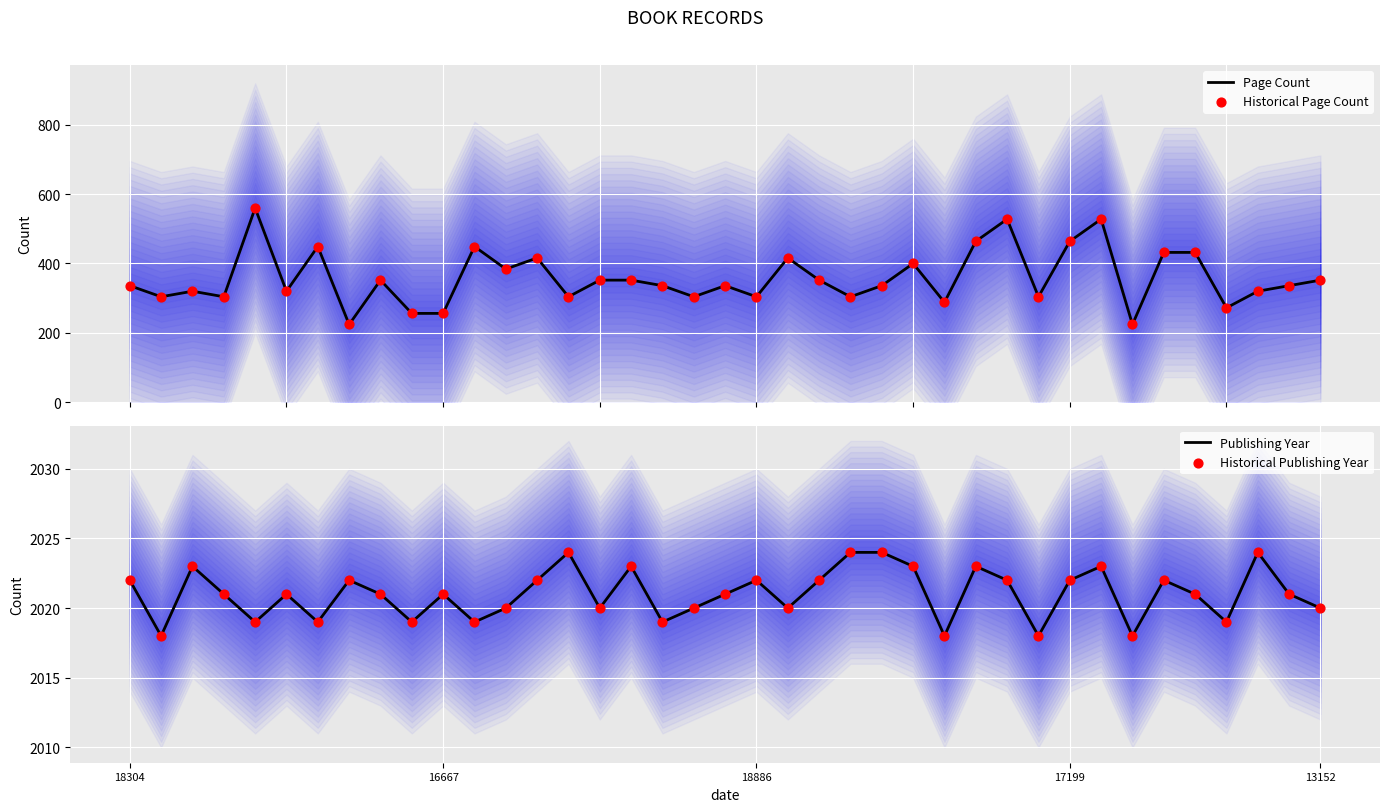

Is the value of Historical Publishing Year at 31 greater than the value of Page Count at 9?

Yes